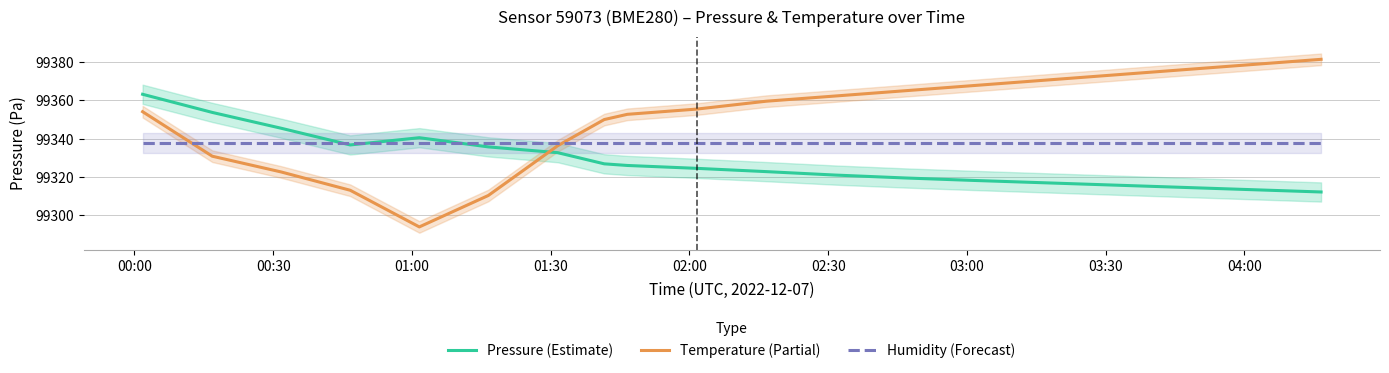

True or false: Humidity (Forecast) has more than 1 interior local peaks.

False